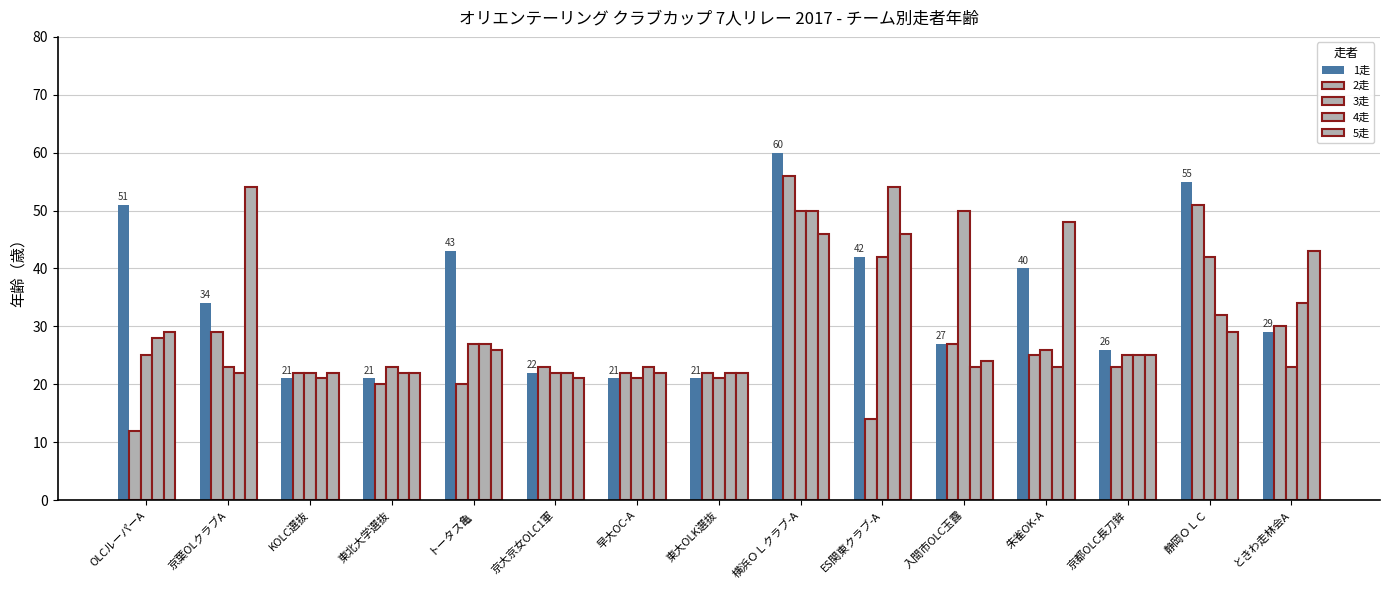

What is the label of the 4th bar from the left?

東北大学選抜